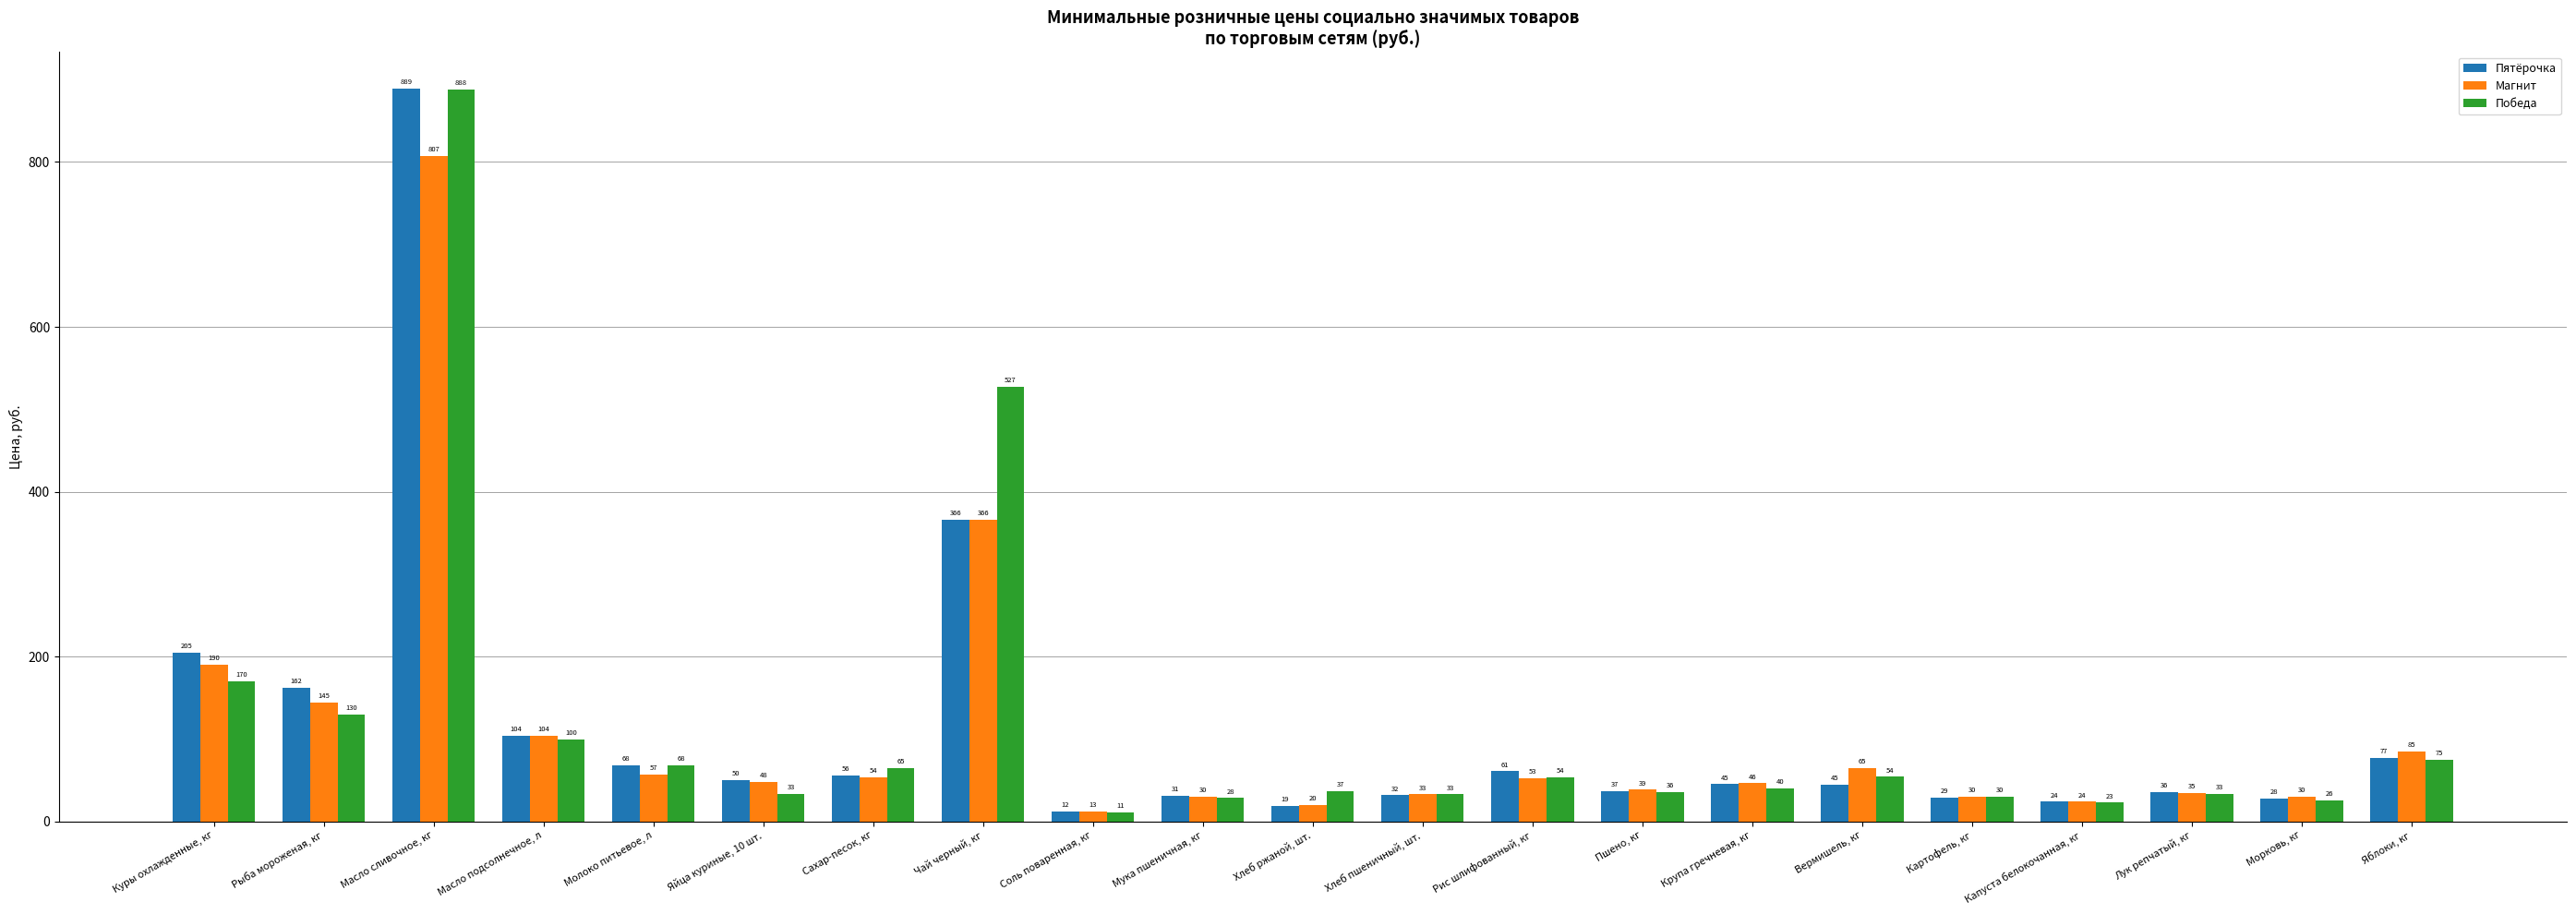

What is the label of the 17th bar from the right?

Молоко питьевое, л